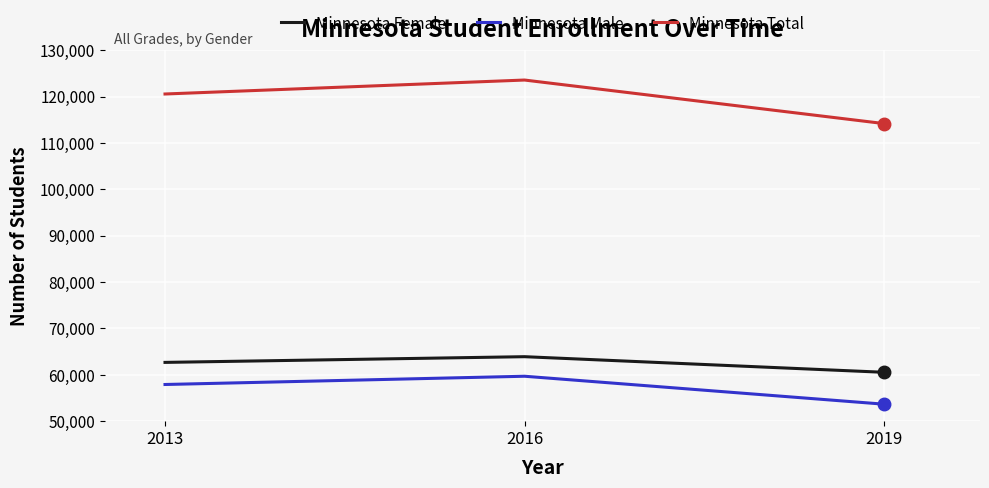

Reading right to left, extract all data points from this chart.

Minnesota Female: 60545	63913	62682
Minnesota Male: 53663	59694	57913
Minnesota Total: 114208	123607	120595